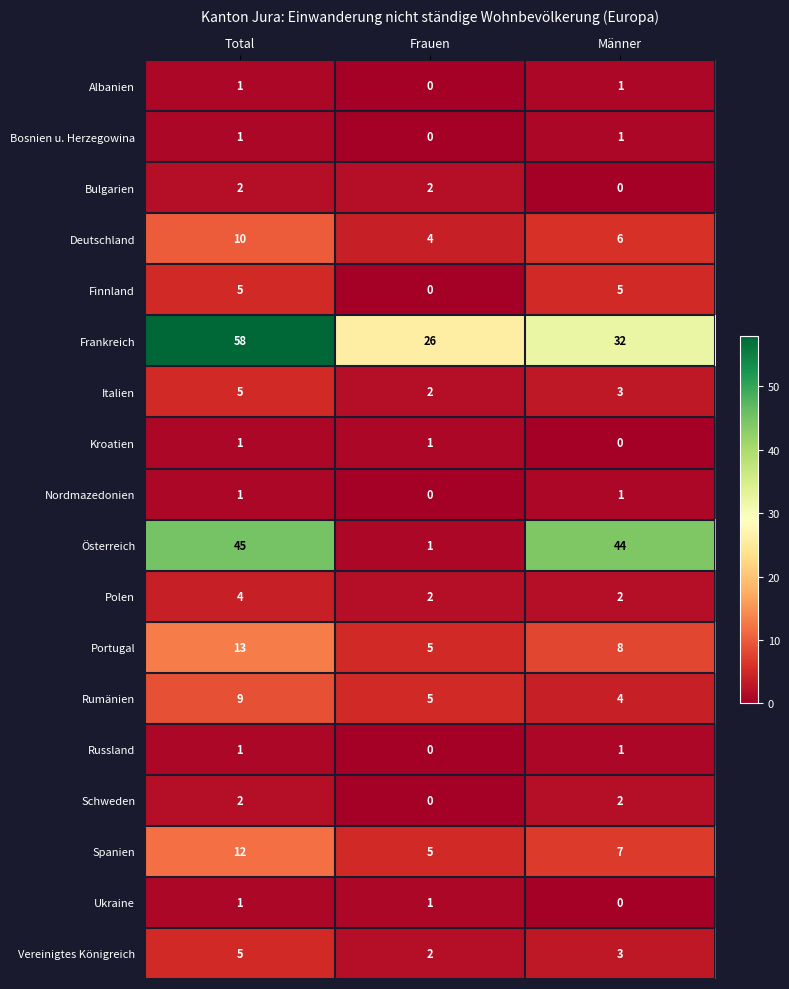

How many distinct data groups are displayed?

18